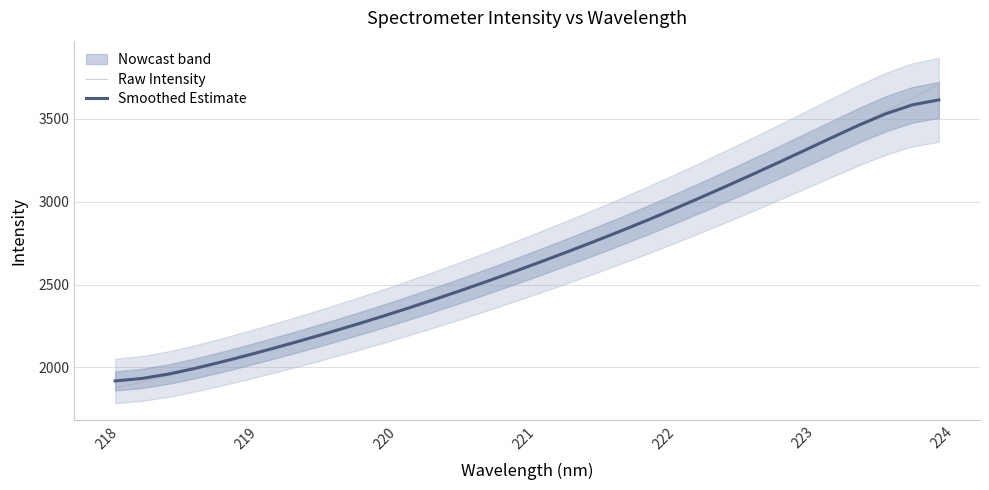

How many values in the Raw Intensity series are below 2632?

16